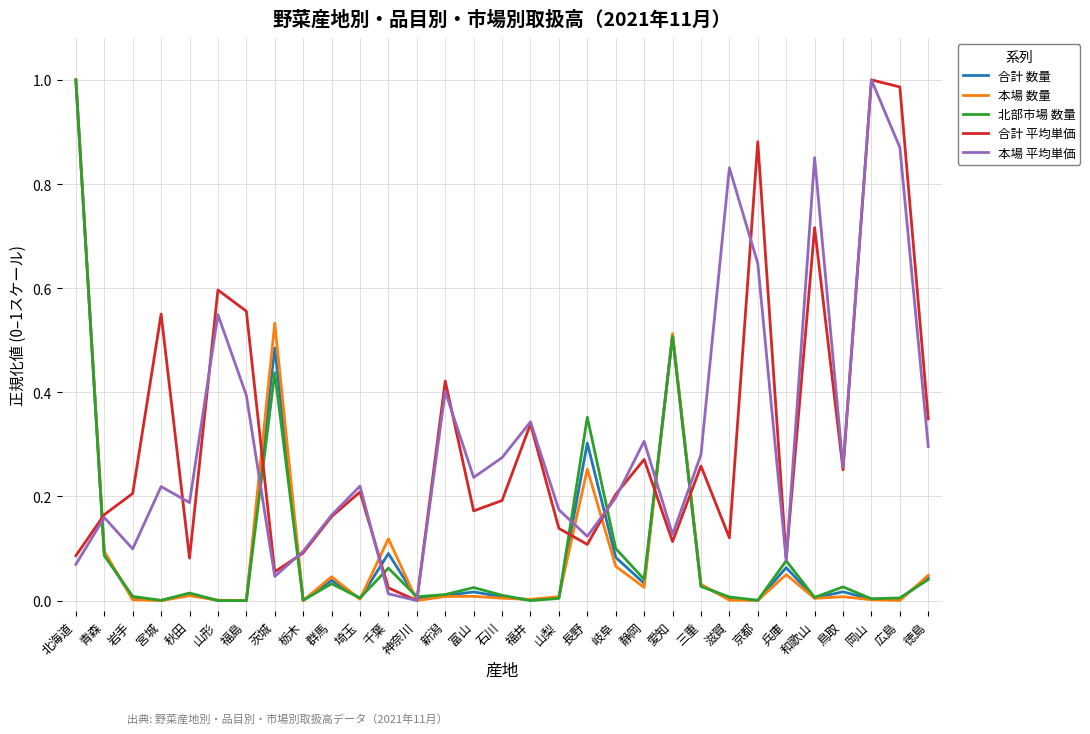

At which category is the sum across all series the highest?

北海道